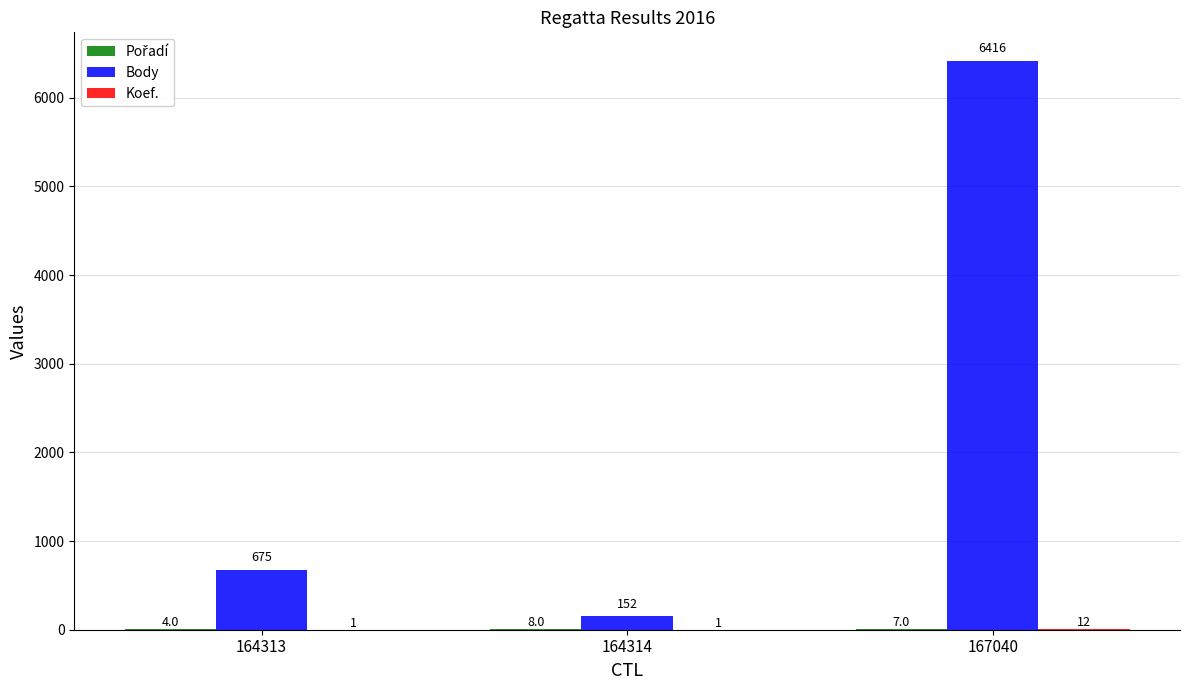

True or false: Body has a value of 249 at 164313.

False